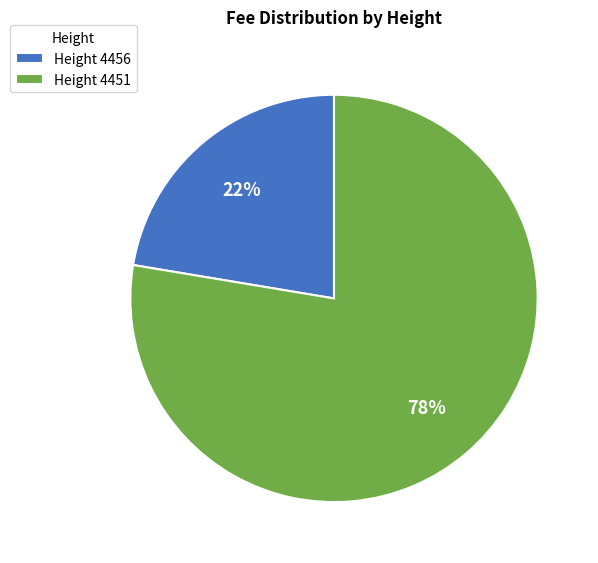

Is it true that Height 4451 is 68% of the pie?

False